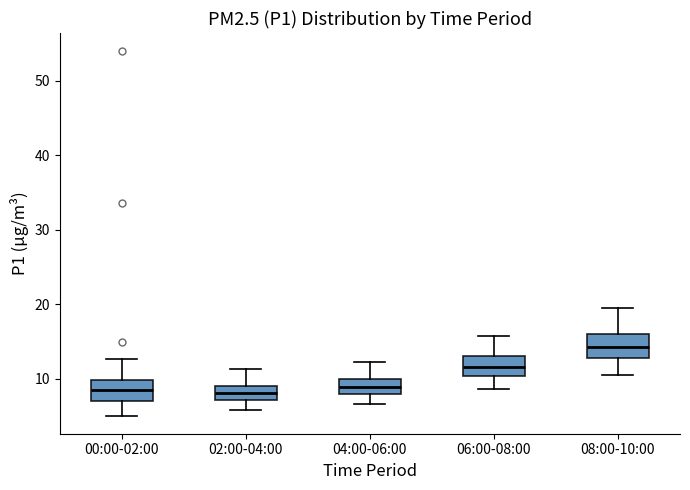

Reading left to right, transcribe this box plot: for each box, give where its median line is, the range the box spans, and where its two whiskers end, as read against the y-axis. The values are not printed on the chart, so give them approximately, as read against the axis.

00:00-02:00: median 9, box 7 to 10, whiskers 5 to 13
02:00-04:00: median 8, box 7 to 9, whiskers 6 to 11
04:00-06:00: median 9, box 8 to 10, whiskers 7 to 12
06:00-08:00: median 12, box 10 to 13, whiskers 9 to 16
08:00-10:00: median 14, box 13 to 16, whiskers 11 to 20